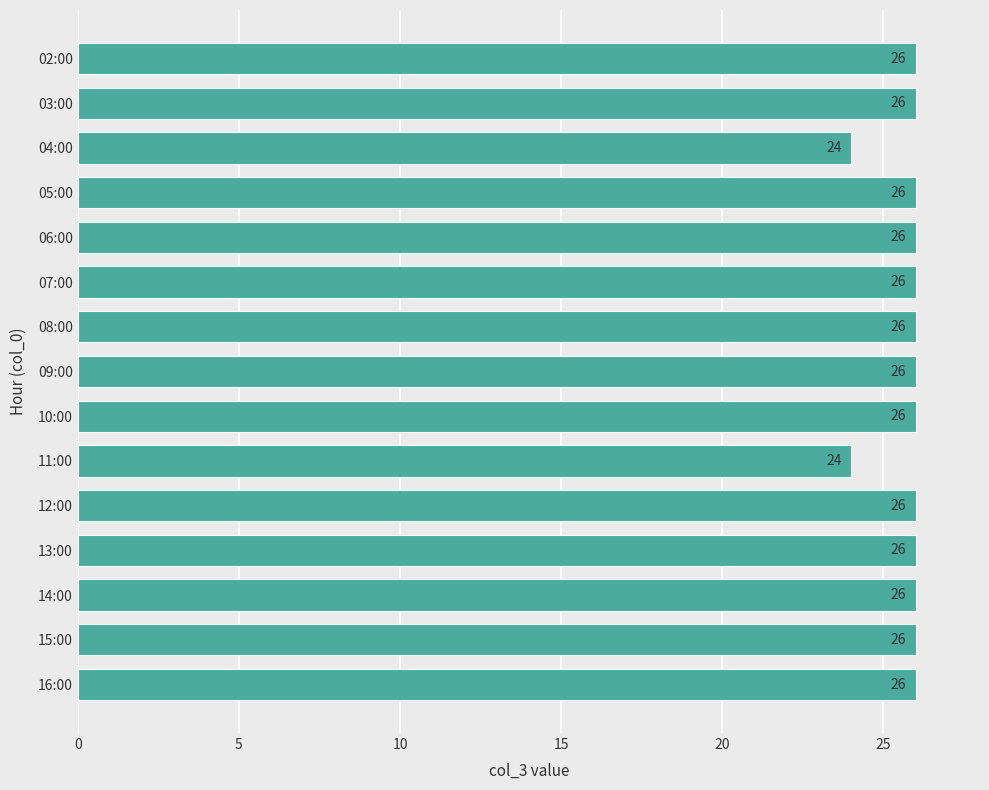

Count the number of categories in the chart.

15